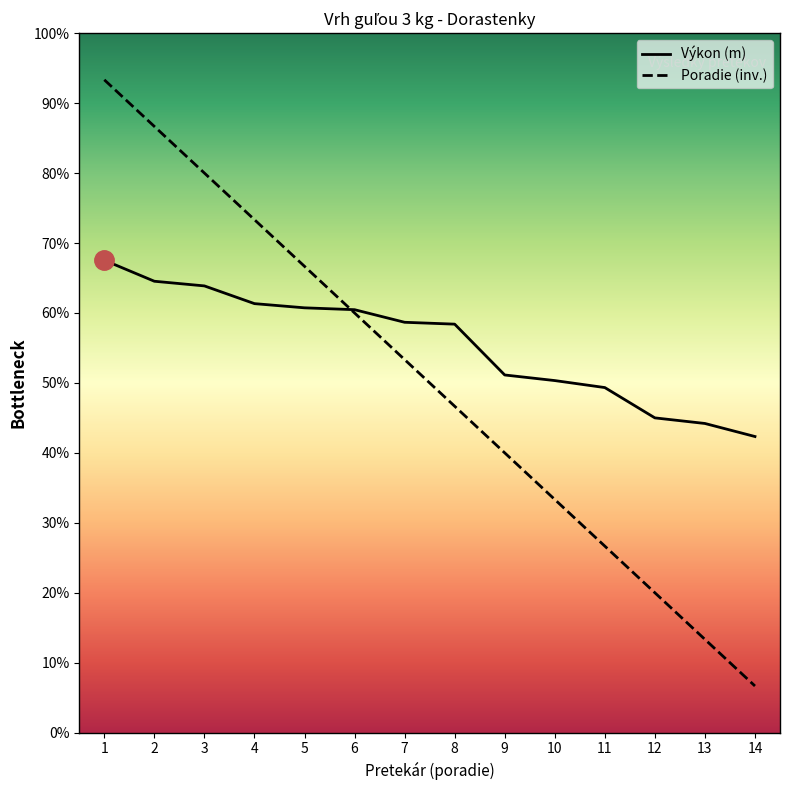

What are all the series names shown in the legend?

Výkon (m), Poradie (inv.)